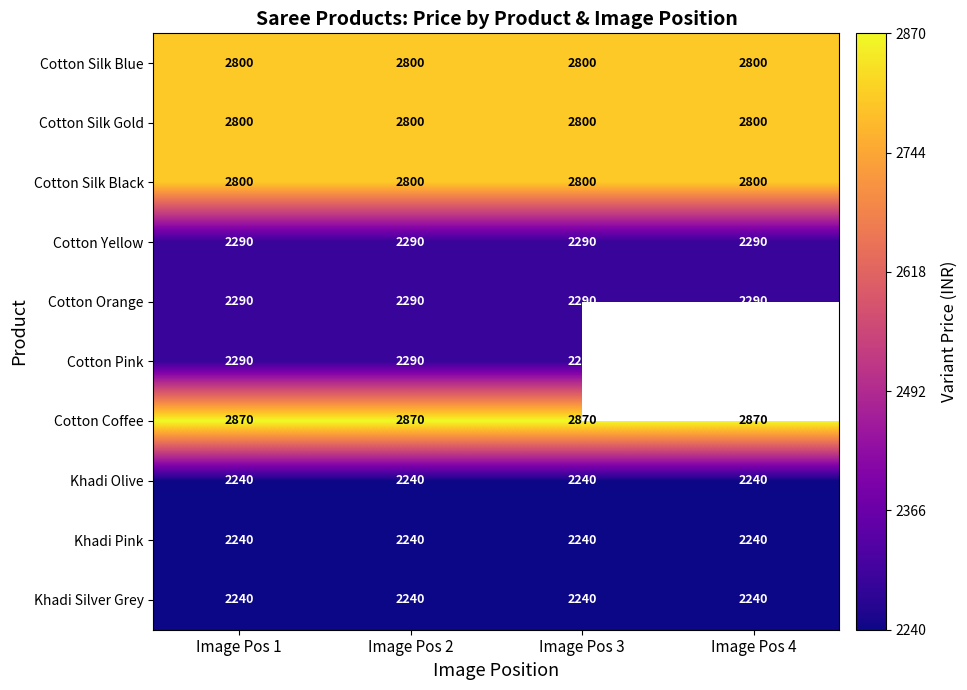

Rank the series by their maximum value, from lowest to highest.

Khadi Olive, Khadi Pink, Khadi Silver Grey, Cotton Yellow, Cotton Orange, Cotton Pink, Cotton Silk Blue, Cotton Silk Gold, Cotton Silk Black, Cotton Coffee